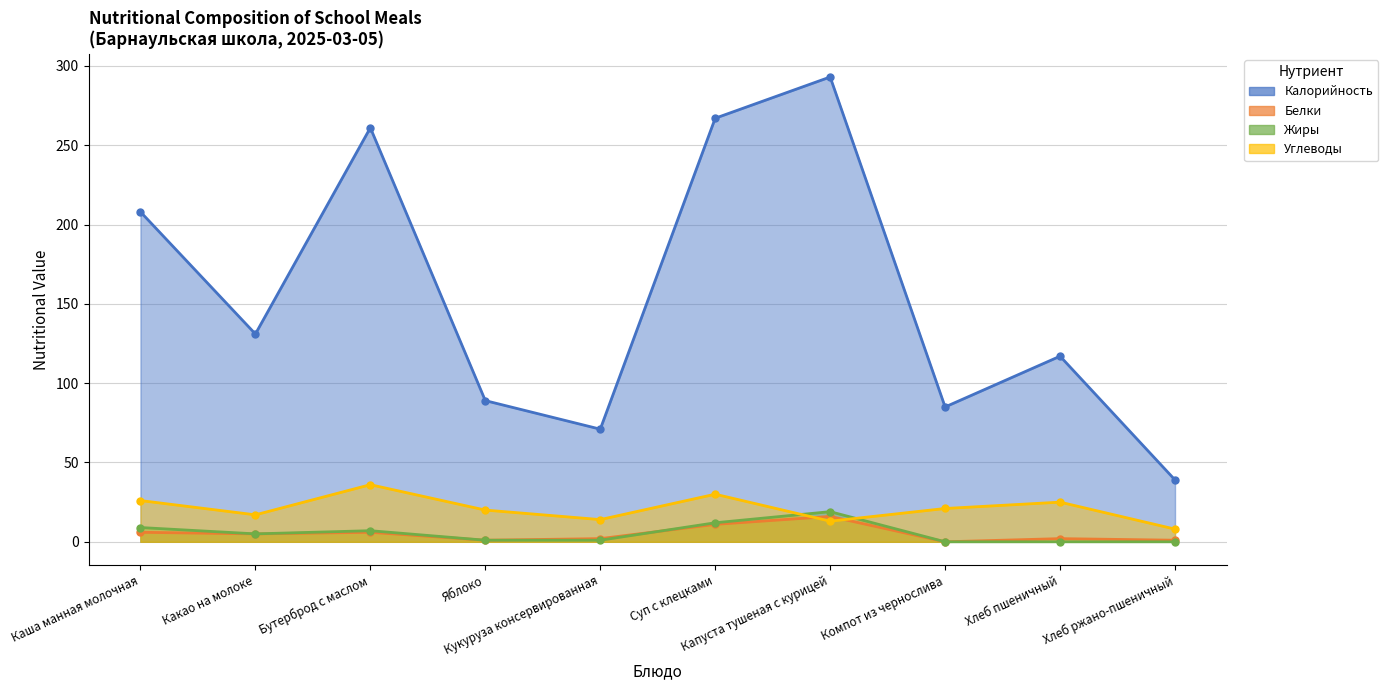

Rank the categories by Белки value from lowest to highest.

Компот из чернослива, Яблоко, Хлеб ржано-пшеничный, Кукуруза консервированная, Хлеб пшеничный, Какао на молоке, Каша манная молочная, Бутерброд с маслом, Суп с клецками, Капуста тушеная с курицей